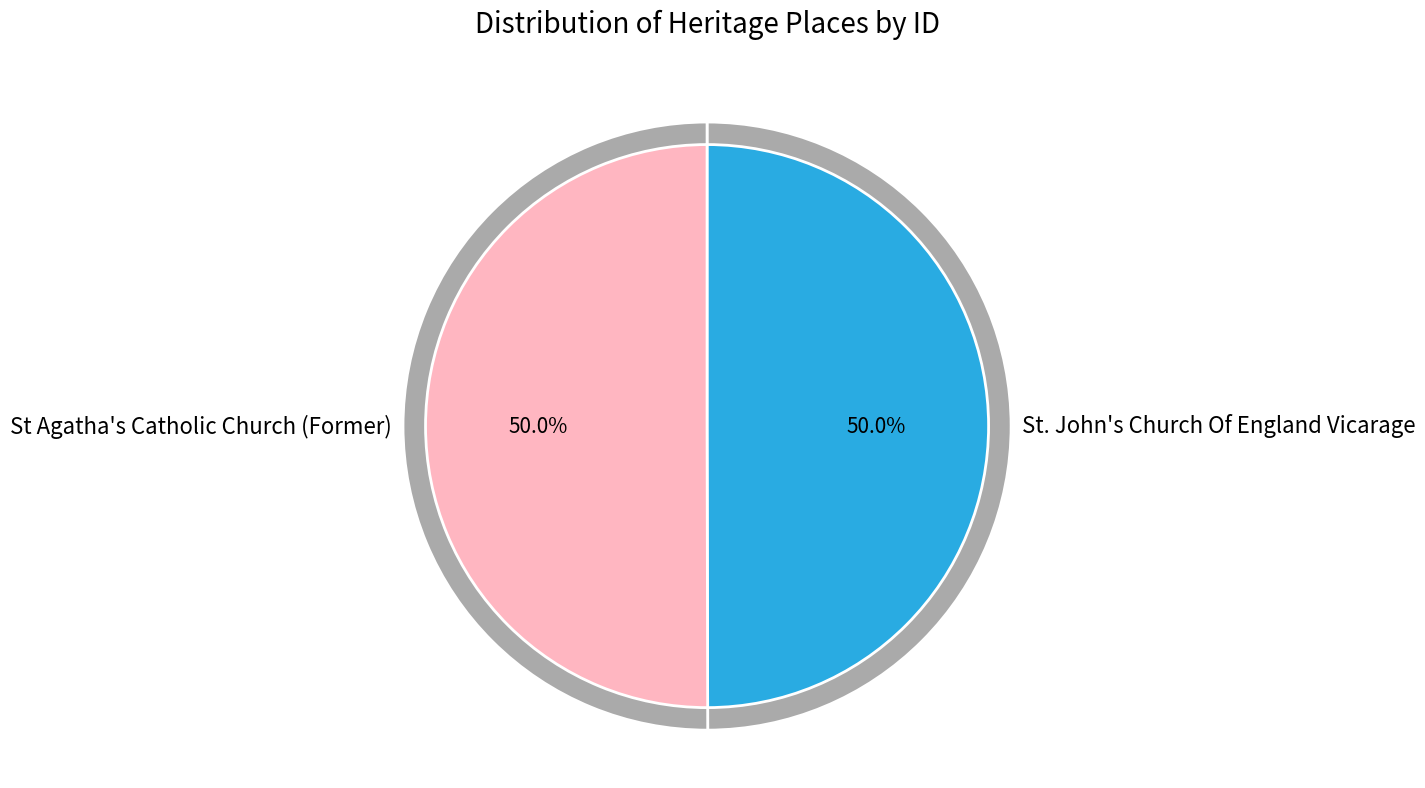

Count the number of slices in the pie.

2